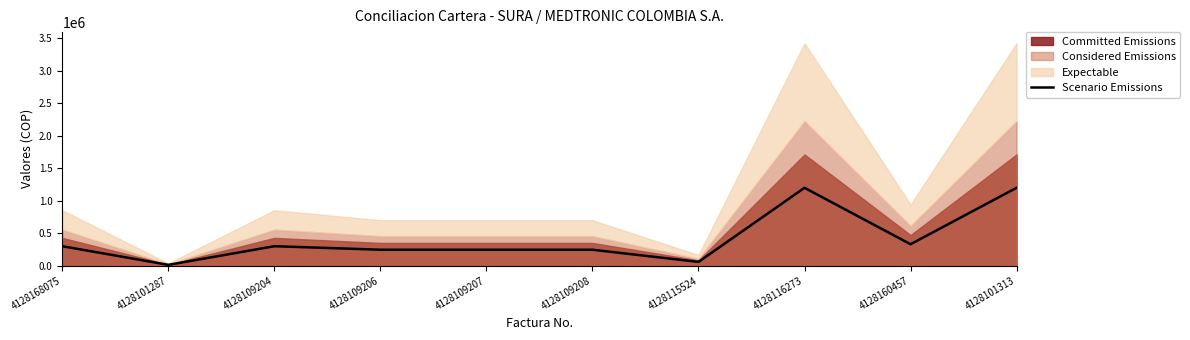

Reading left to right, extract all data points from this chart.

298615.8	11900.0	298615.8	244402.9	244402.9	244402.9	57095.5	1197000.0	329000.0	1197000.0